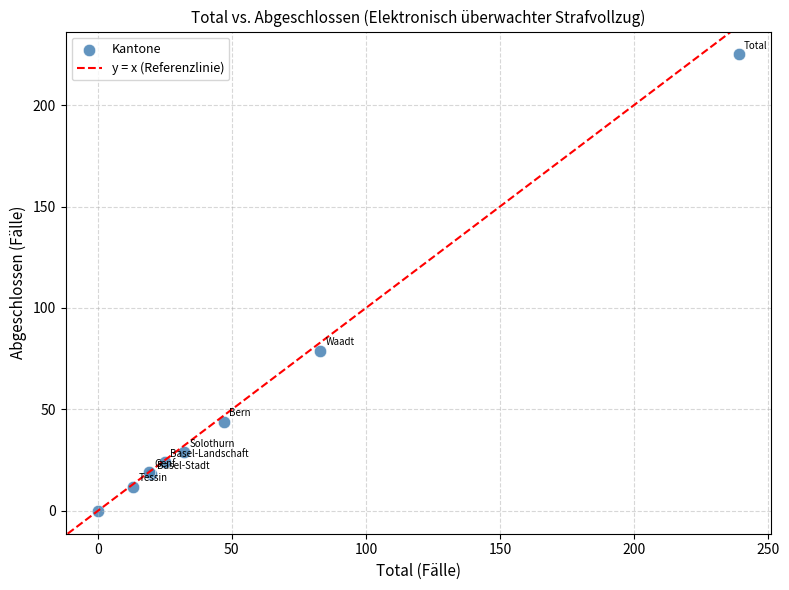

What Y value in the scatter plot is closest to 112?

79